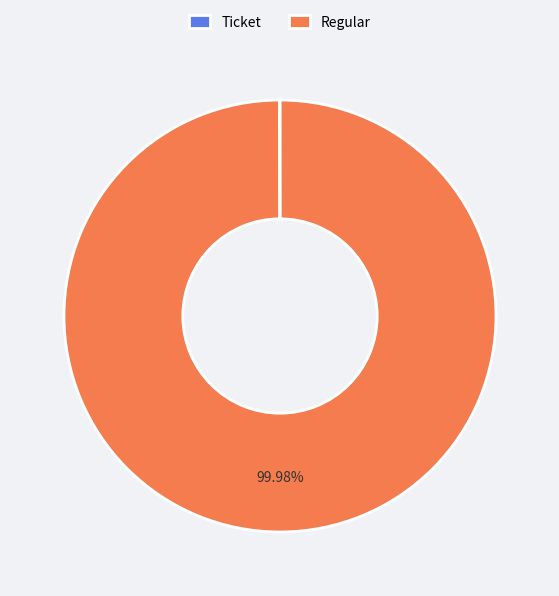

Is there any slice that represents more than half of the pie?

Yes